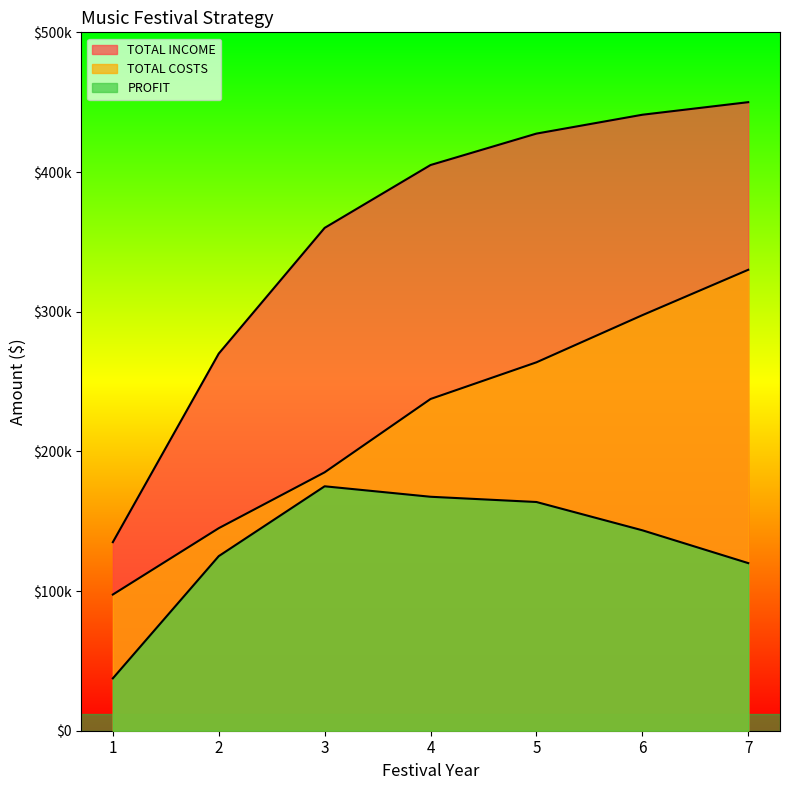

How many values in the TOTAL COSTS series exceed 237500?

3